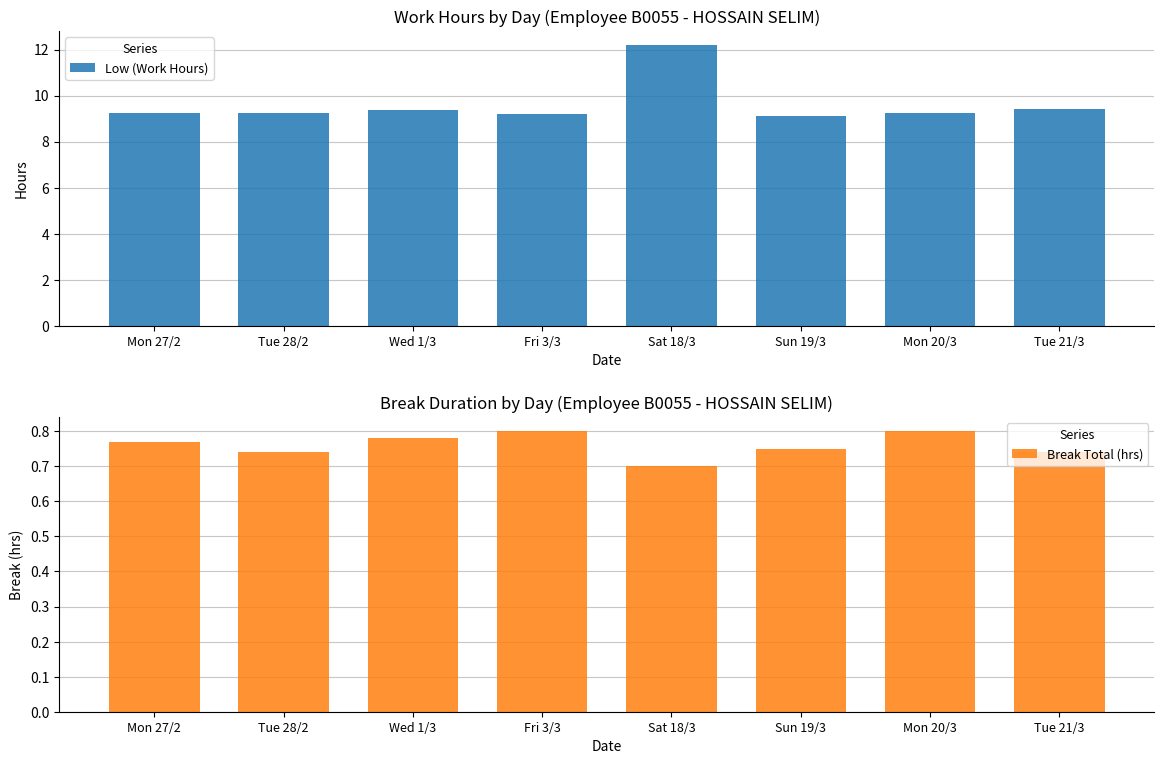

What is the total value across all series at Mon 20/3?

10.0